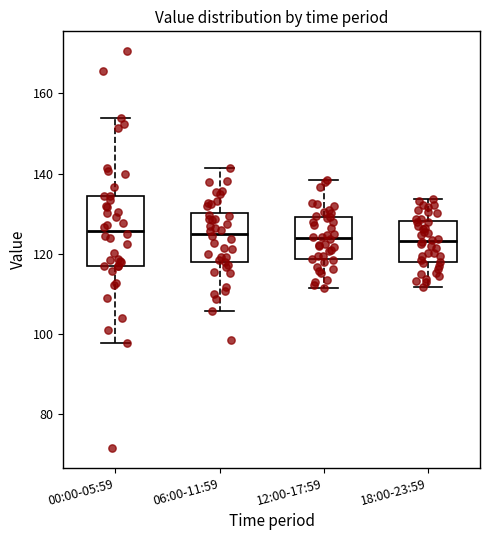

Where does the median line of the box for 00:00-05:59 sit on the y-axis? The values are not printed on the chart, so give them approximately, as read against the axis.

126